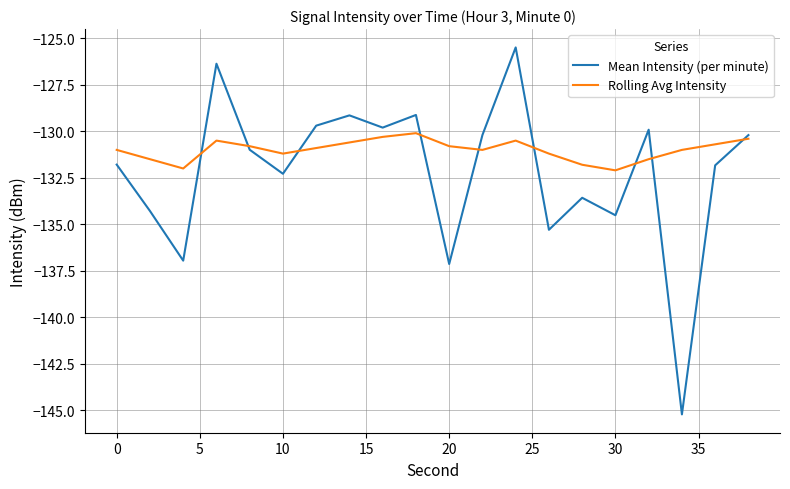

Which series has the largest total across all categories?

Rolling Avg Intensity